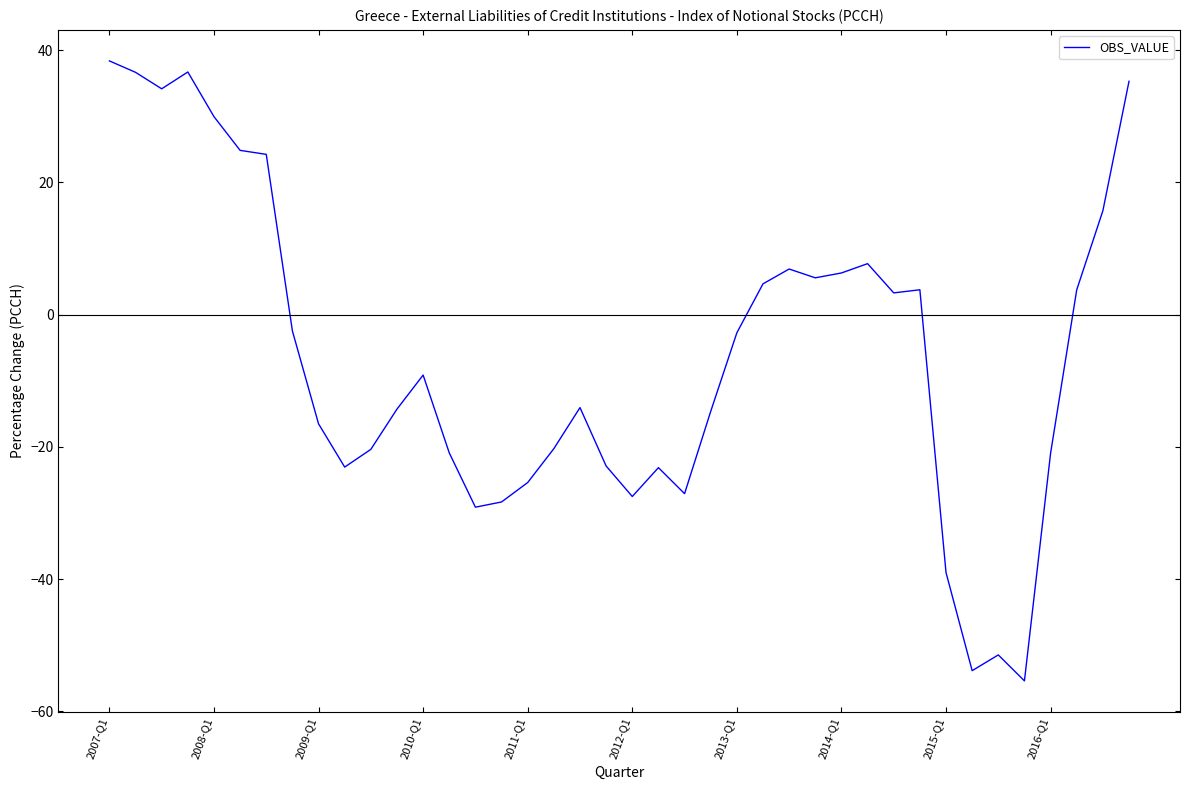

What is the greatest value displayed?

38.4